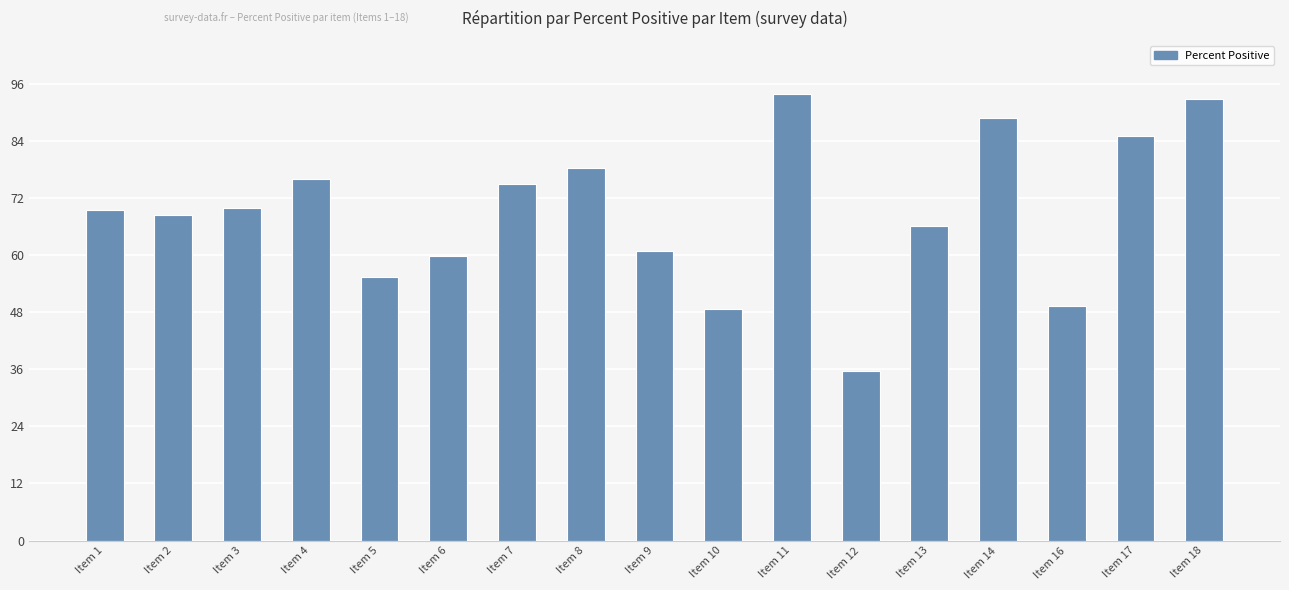

What value does the data have at Item 10?

48.8